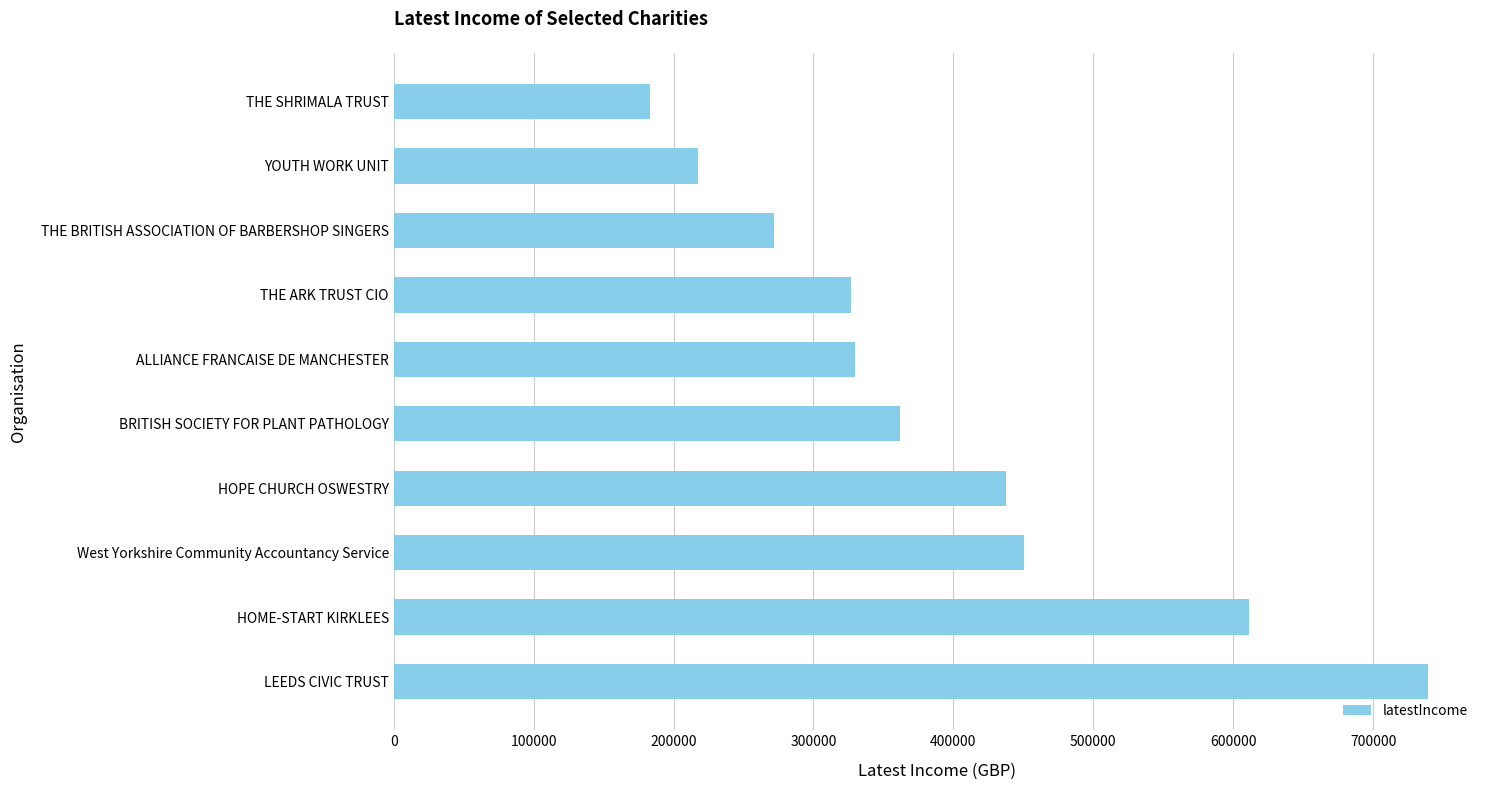

The chart shows a value of 182937 at THE SHRIMALA TRUST. True or false?

True